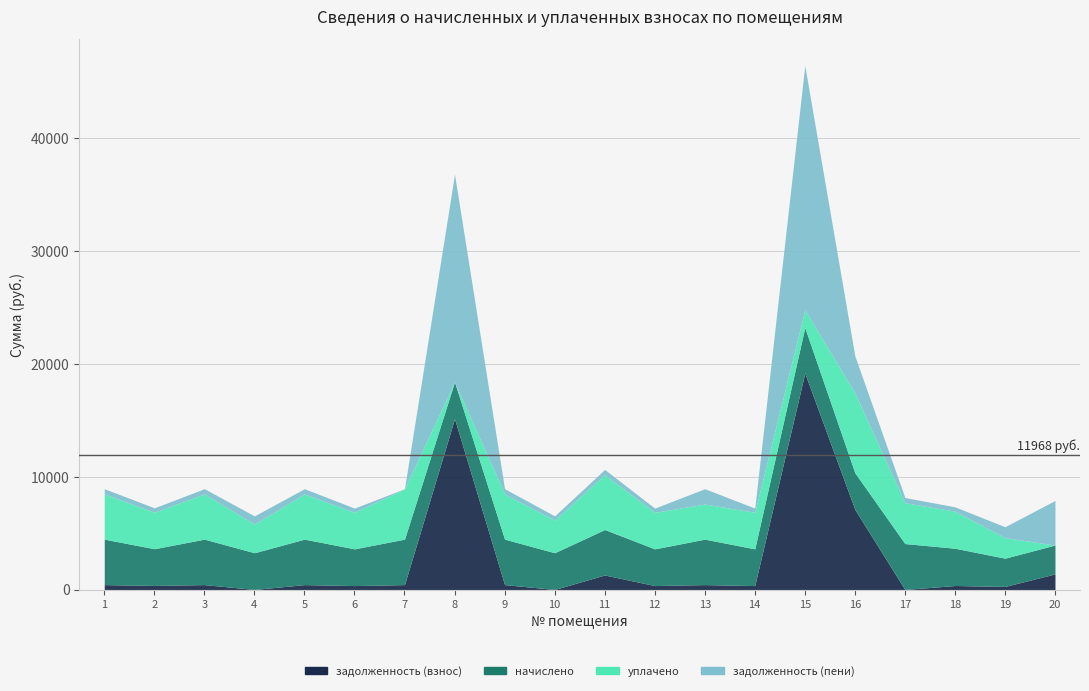

Reading right to left, extract all data points from this chart.

задолженность (взнос): 20=1391.2	19=280.5	18=362.9	17=10.8	16=7108.1	15=19204.3	14=357.3	13=442.4	12=357.3	11=1296.1	10=13.4	9=442.6	8=15162.9	7=443.3	6=357.3	5=442.4	4=13.5	3=442.4	2=369.5	1=442.4
начислено: 20=2561.7	19=2505.6	18=3306.8	17=4072.2	16=3255.8	15=4031.4	14=3255.8	13=4031.4	12=3255.8	11=4031.4	10=3255.8	9=4031.4	8=3255.8	7=4031.4	6=3255.8	5=4031.4	4=3255.8	3=4031.4	2=3255.8	1=4031.4
уплачено: 20=0.0	19=1818.1	18=3289.3	17=3620.6	16=7074.9	15=1570.6	14=3238.5	13=3114.2	12=3238.5	11=4859.4	10=2894.0	9=4010.0	8=0.0	7=4458.0	6=3238.5	5=4010.0	4=2532.2	3=4010.0	2=3238.5	1=4010.0
задолженность (пени): 20=3952.8	19=968.0	18=380.4	17=462.4	16=3289.0	15=21665.1	14=374.5	13=1359.6	12=374.5	11=468.1	10=375.1	9=463.9	8=18418.7	7=16.7	6=374.5	5=463.7	4=737.0	3=463.7	2=386.8	1=463.7